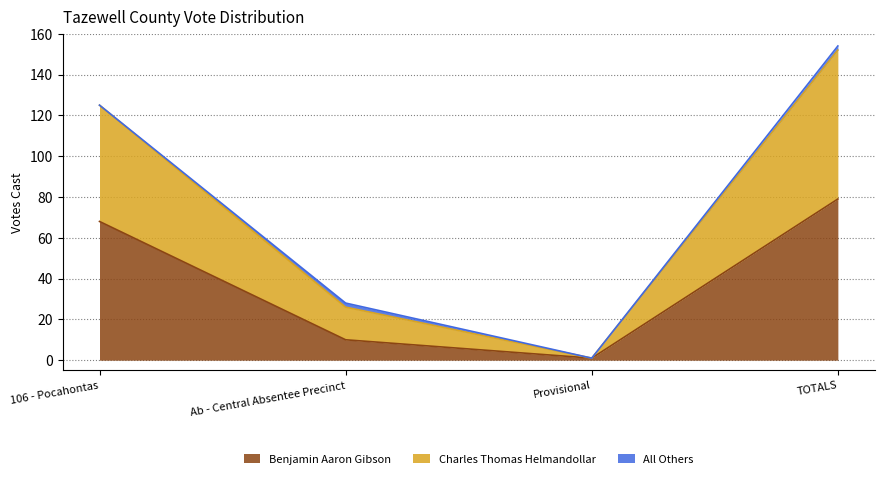

What is the maximum value for Benjamin Aaron Gibson?

79